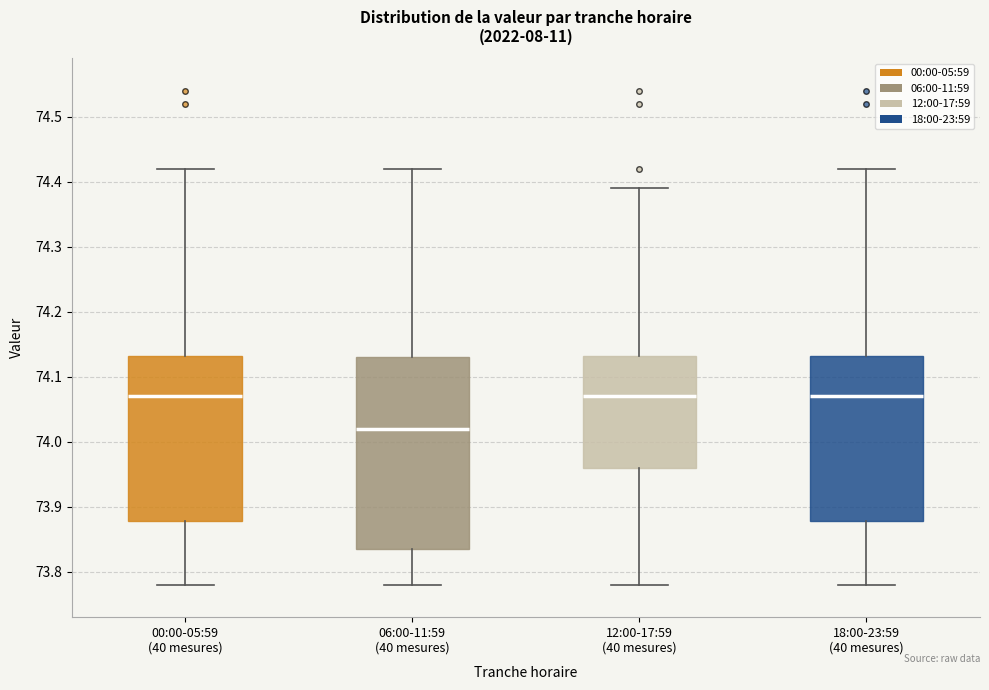

Where does the upper whisker of the box for 00:00-05:59 (40 mesures) end on the y-axis? The values are not printed on the chart, so give them approximately, as read against the axis.

74.42